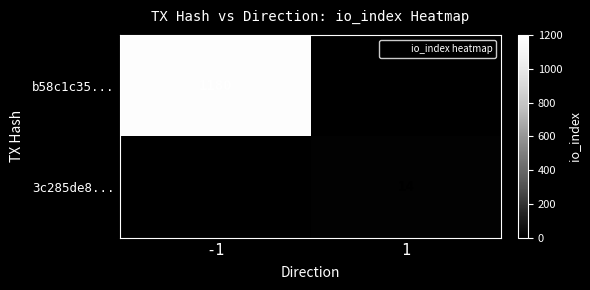

What is the difference between the 3c285de8... values at 1 and -1?

14